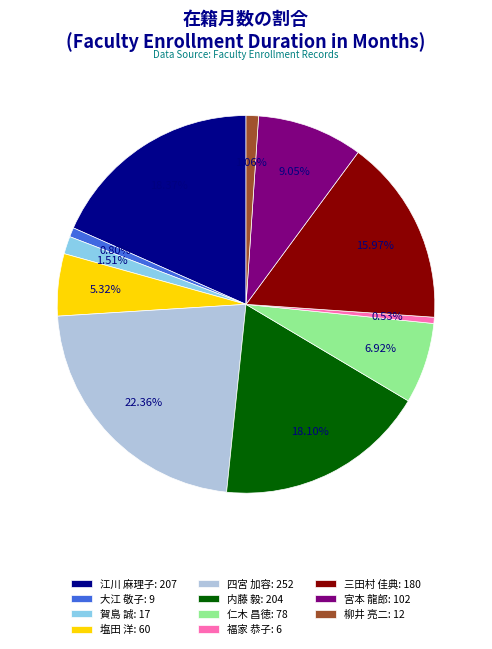

What percentage is the 三田村 佳典 slice, to the nearest percent?

16%